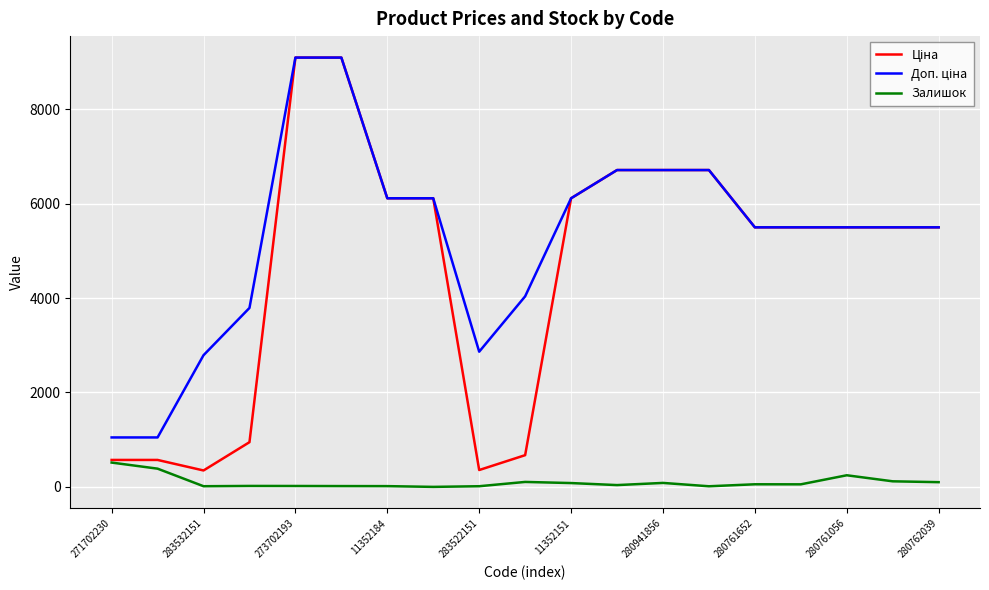

Does the chart display data point markers on the line(s)?

No